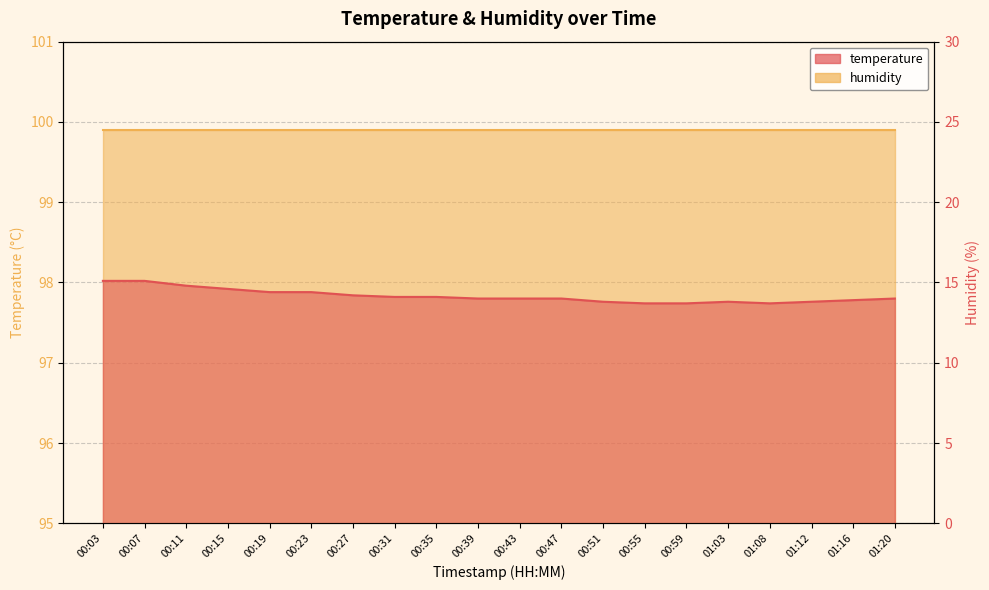

Reading left to right, what are all the values shown in this chart?

15.1	15.1	14.8	14.6	14.4	14.4	14.2	14.1	14.1	14.0	14.0	14.0	13.8	13.7	13.7	13.8	13.7	13.8	13.9	14.0